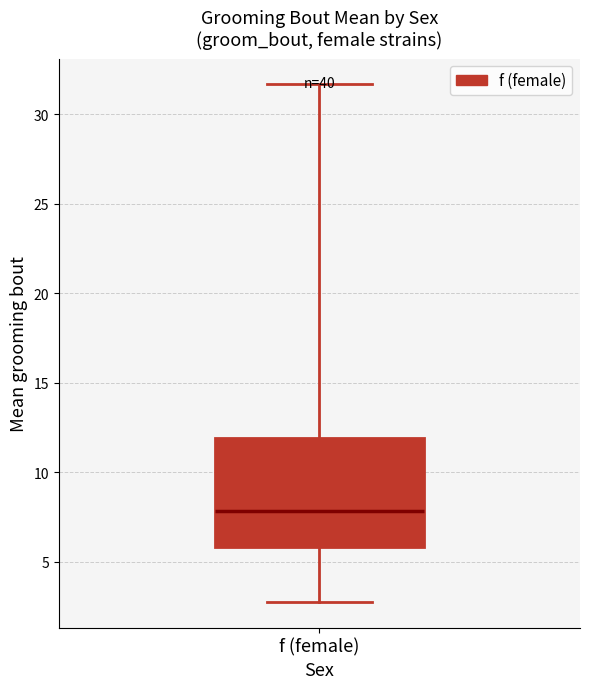

Where does the upper whisker of the box for f (female) end on the y-axis? The values are not printed on the chart, so give them approximately, as read against the axis.

31.5